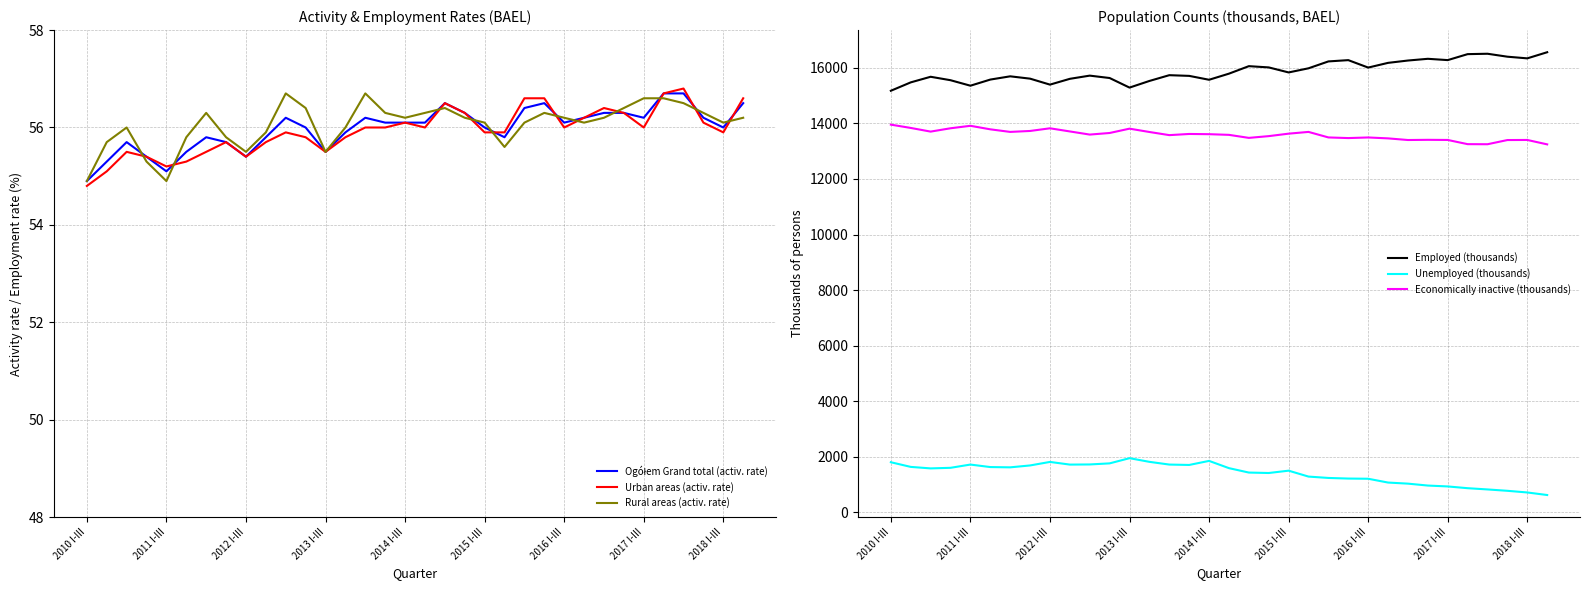

True or false: Unemployed (thousands) has more than 2 points higher than both neighbors.

True